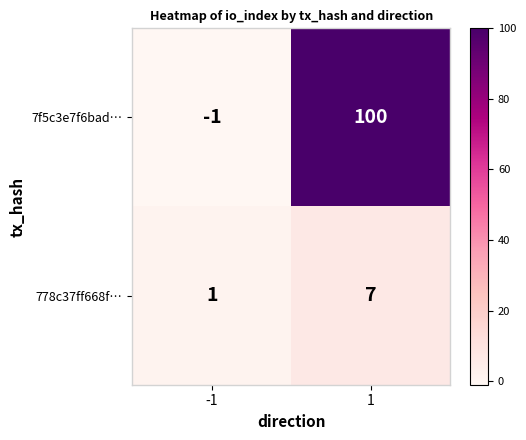

Reading left to right, extract all data points from this chart.

7f5c3e7f6bad…: -1	100
778c37ff668f…: 1	7